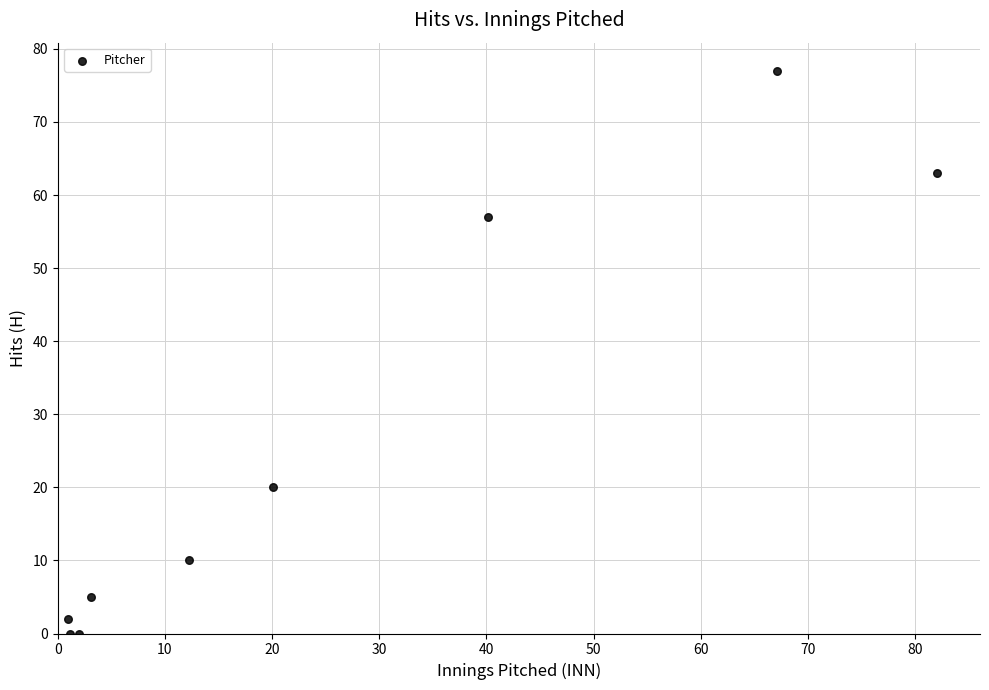

What is the range of Y values (max minus min)?

77